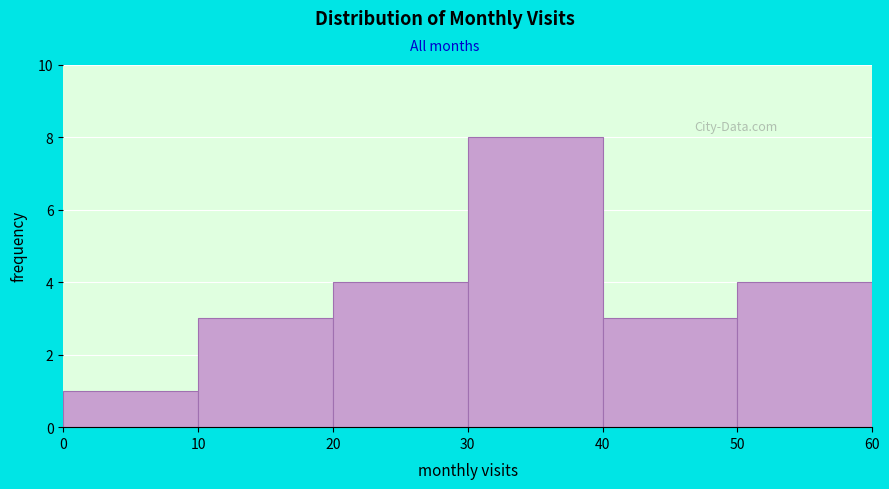

How tall is the bar that spans 20 to 30 on the x-axis? The values are not printed on the chart, so give them approximately, as read against the axis.

4